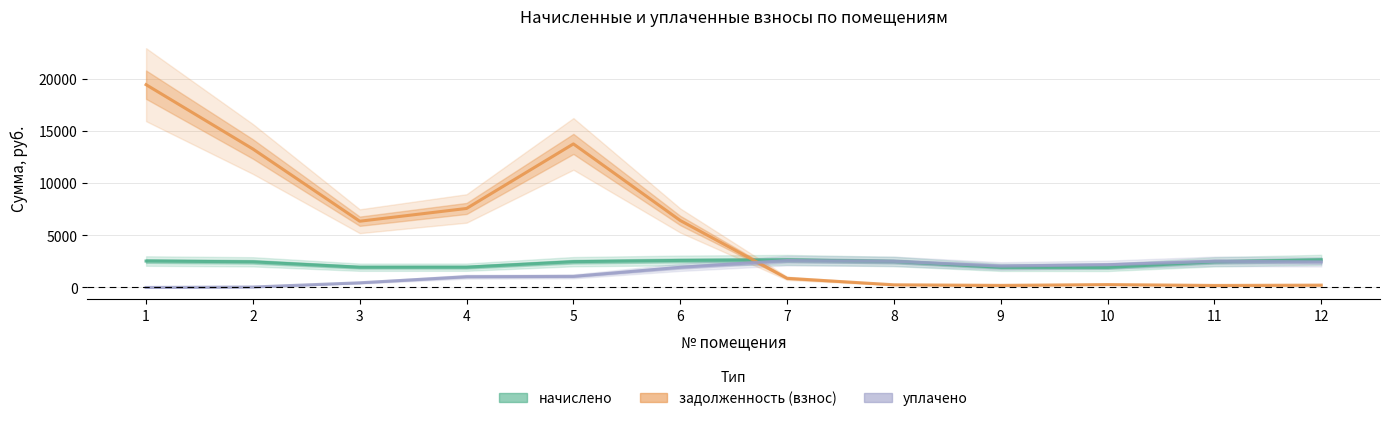

At which category does начислено reach its first local peak?

7